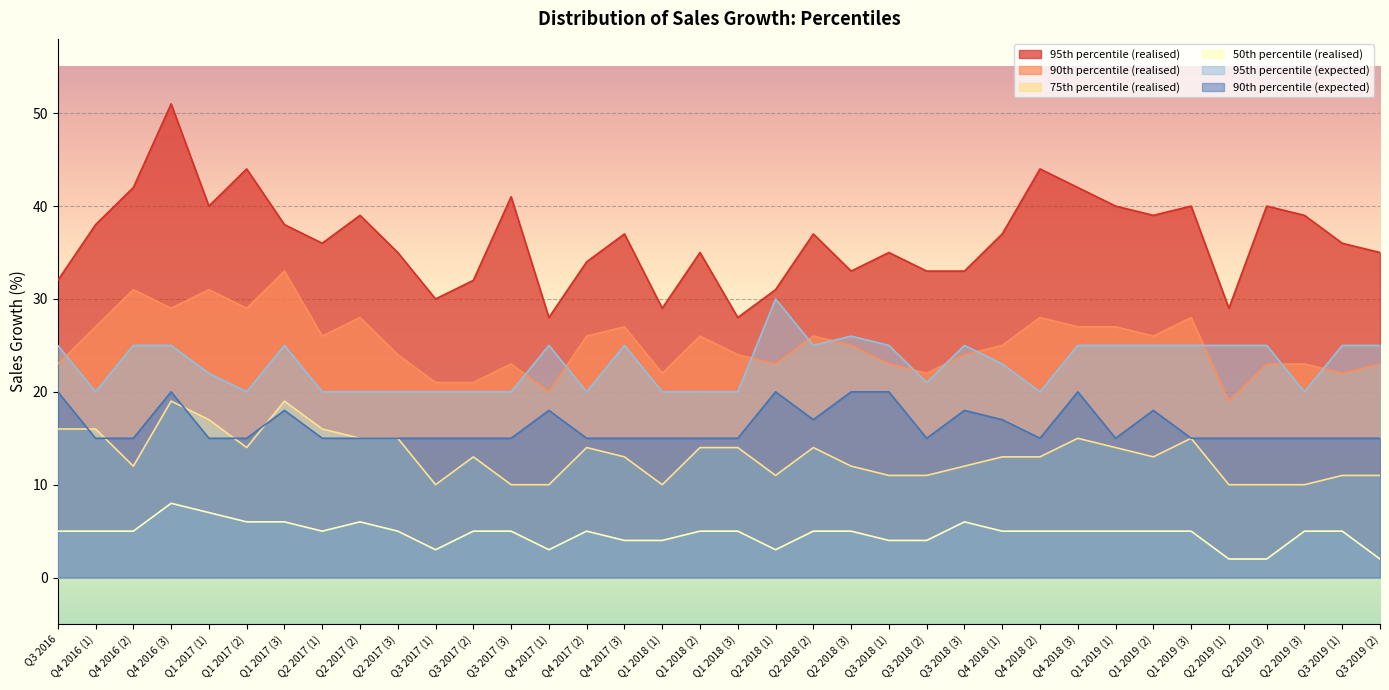

In 90th percentile (expected), how many points are lower than both neighbors (excluding endpoints)?

4